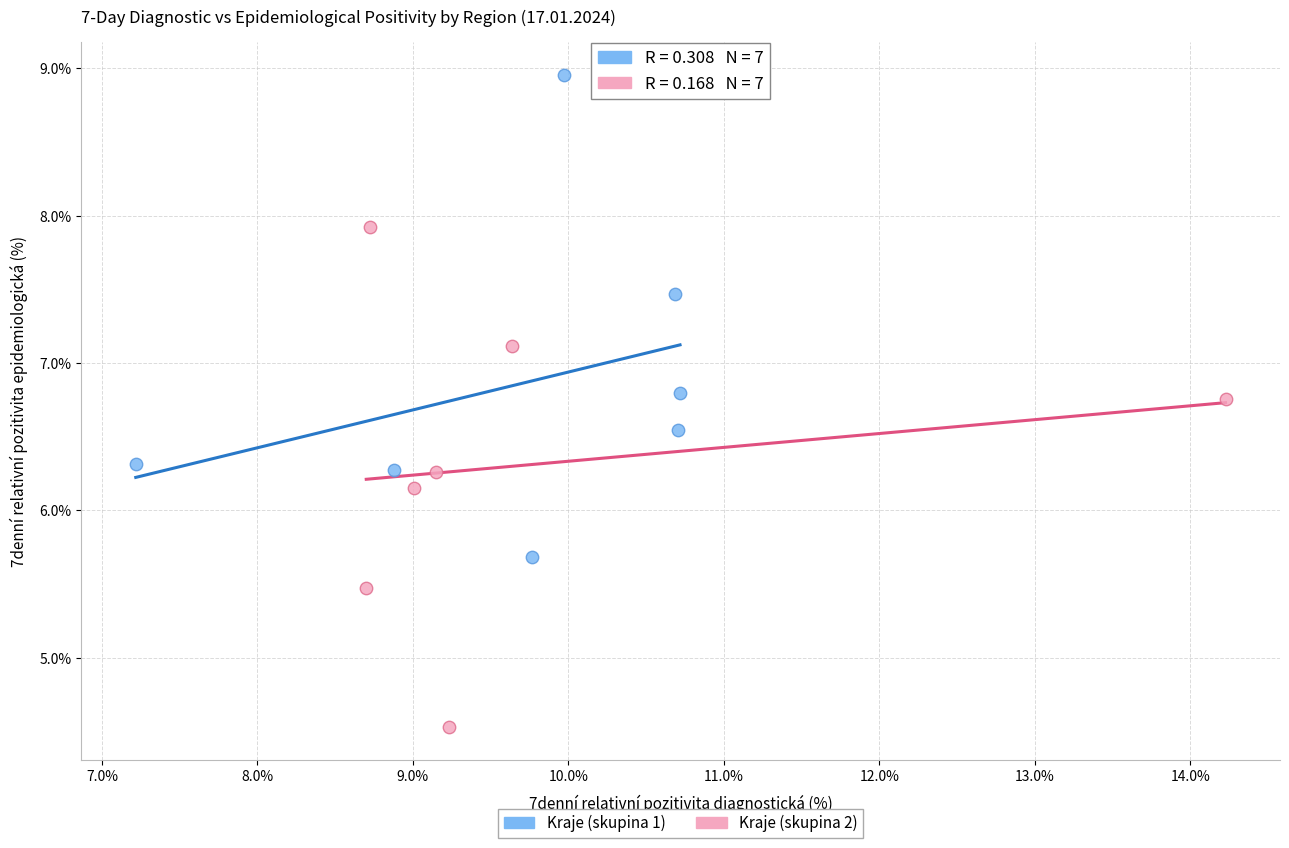

Which series reaches the maximum Y coordinate?

Kraje (skupina 1)